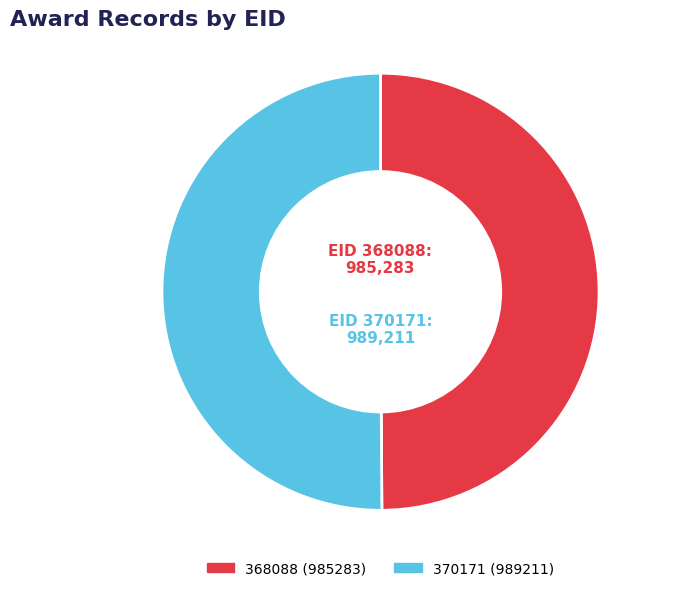

The 370171 slice represents 59% of the pie. True or false?

False